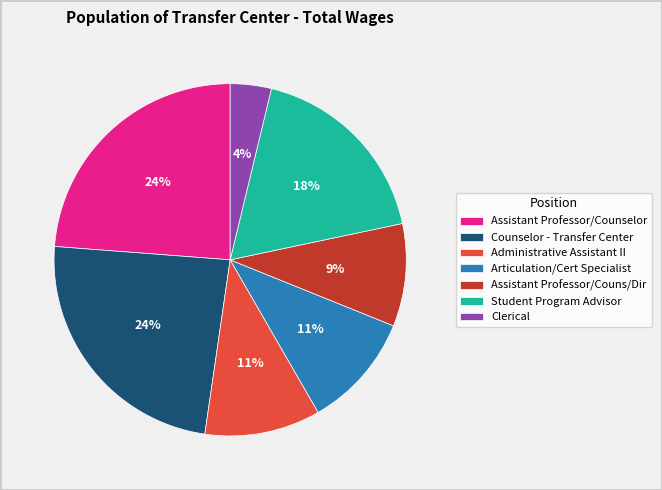

True or false: Assistant Professor/Counselor accounts for 12% of the total.

False